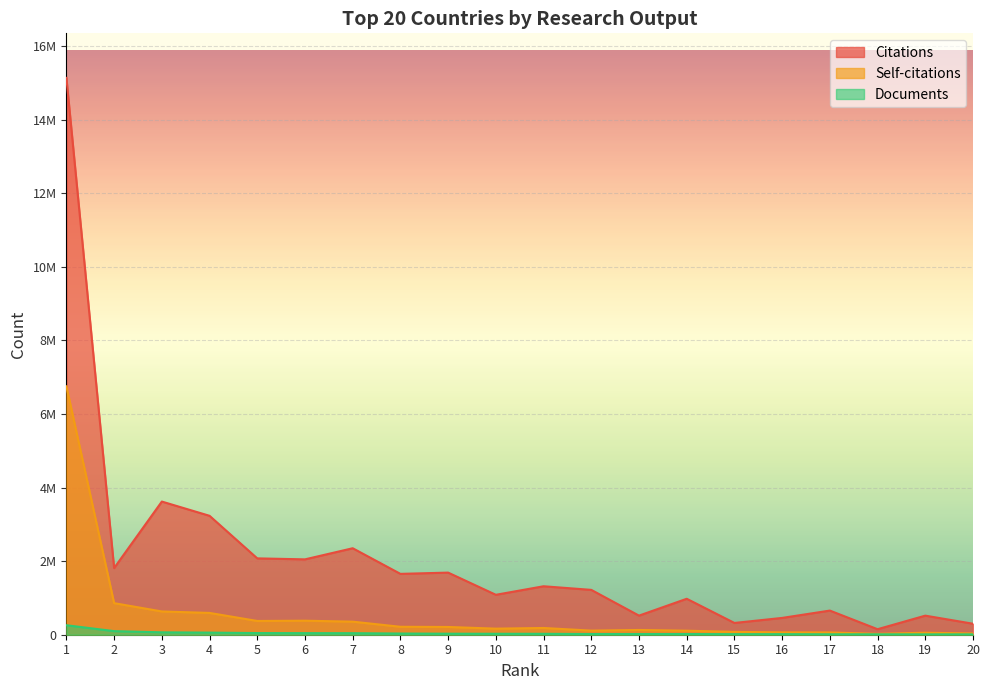

Is the value of Documents at 2 greater than the value of Citations at 20?

No